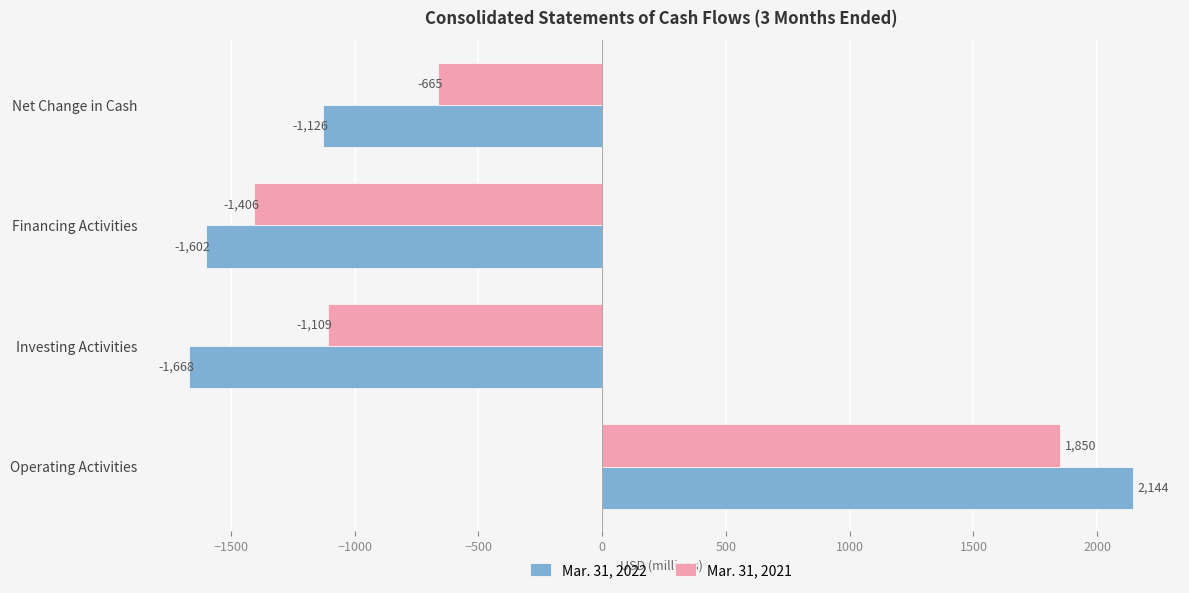

Which series has the largest range (max minus min)?

Mar. 31, 2022